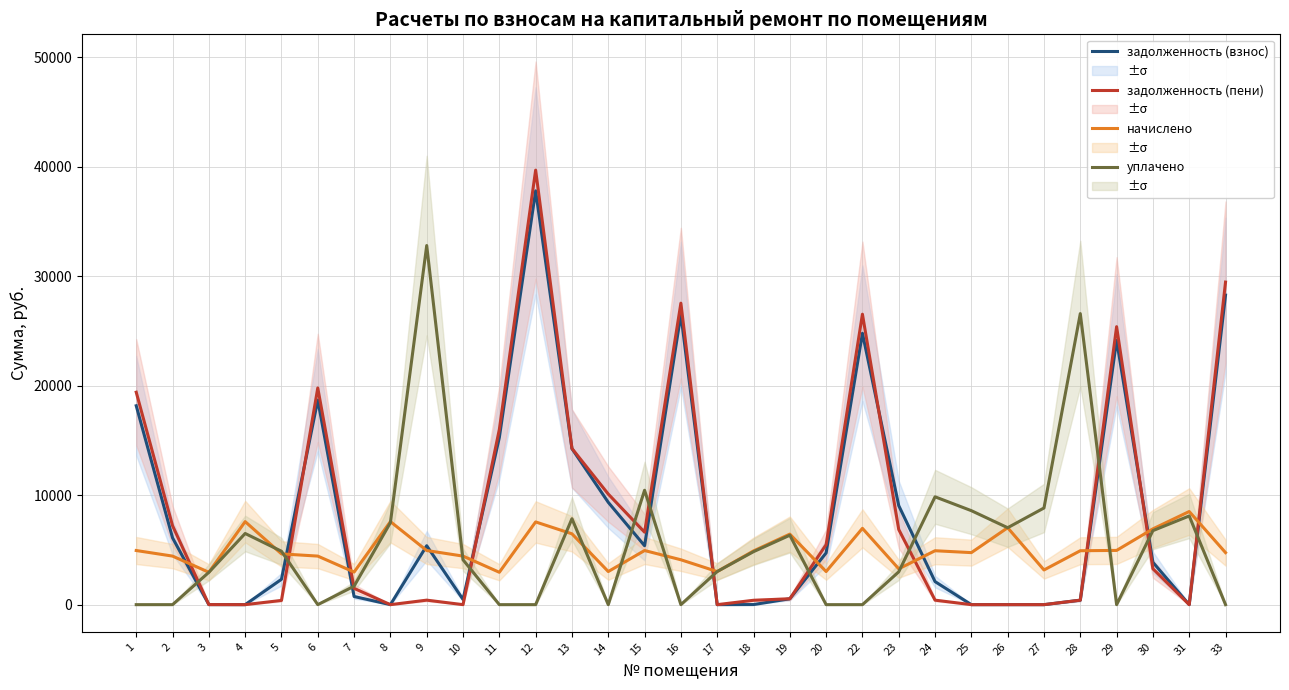

Rank the series at 6 from lowest to highest value.

уплачено, начислено, задолженность (взнос), задолженность (пени)